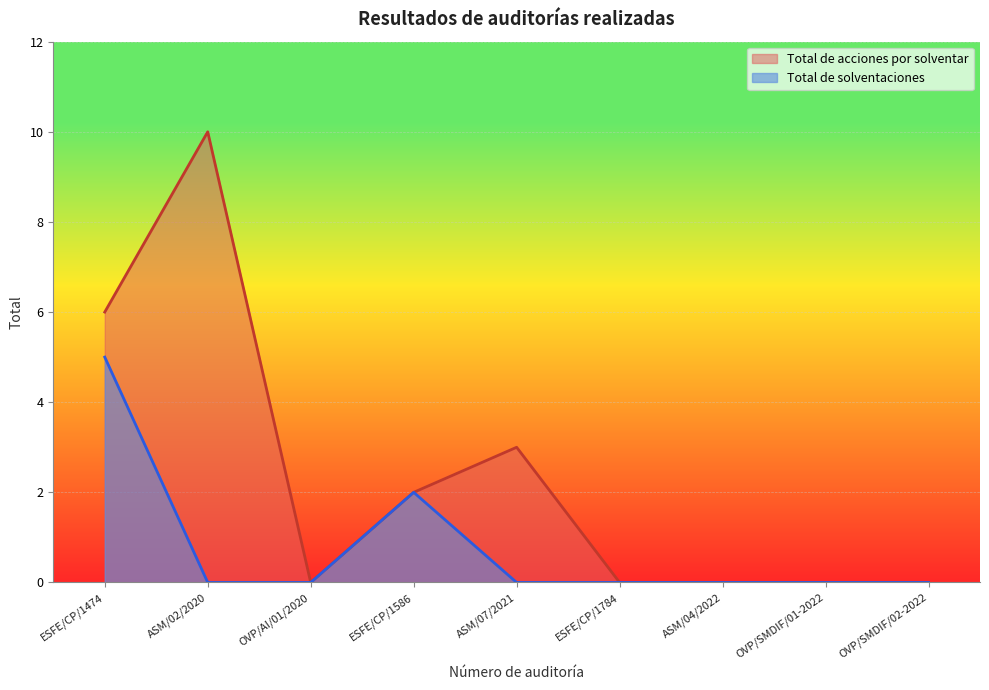

Which series has the widest spread of values?

Total de acciones por solventar